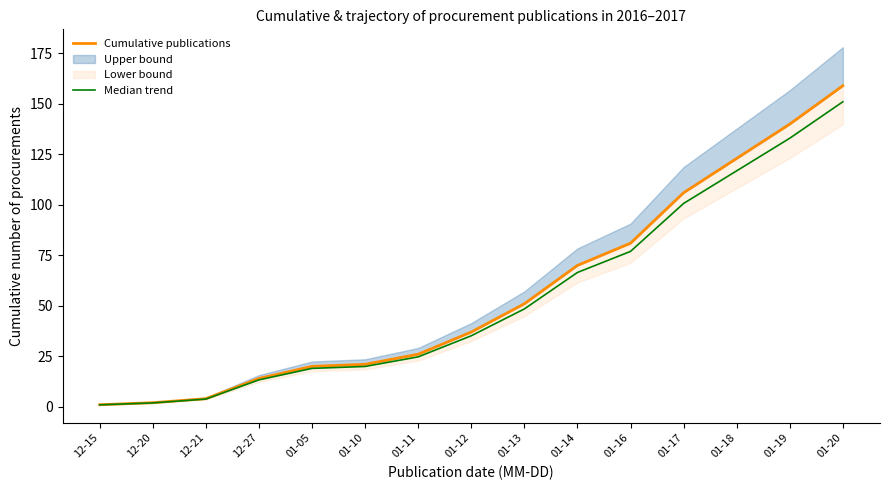

True or false: Cumulative publications and Median trend intersect in this chart.

False